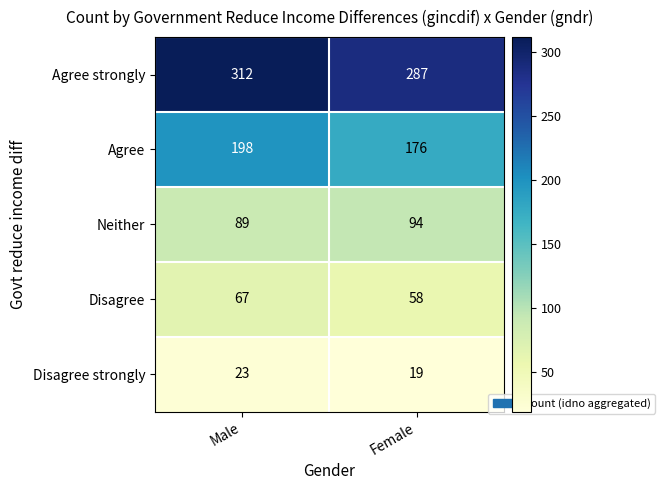

What is the approximate value of Agree strongly at Male, to the nearest 5?

310